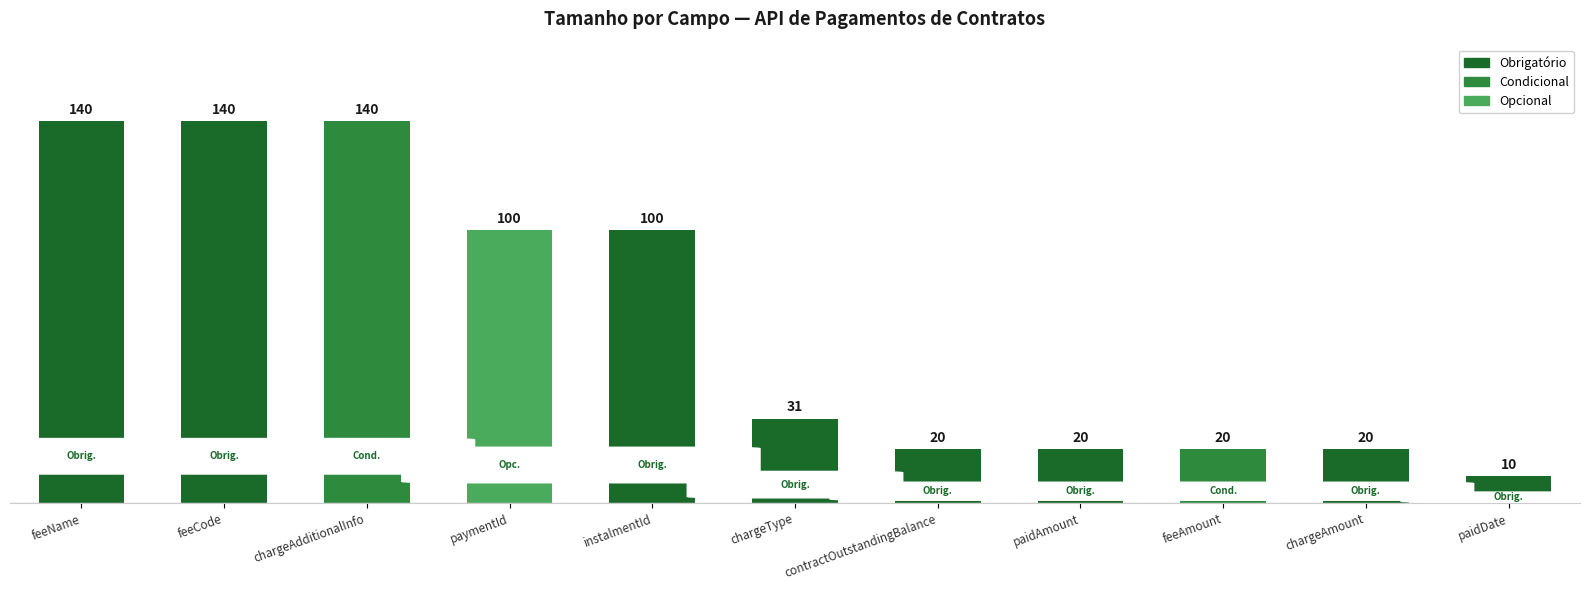

Count the number of categories in the chart.

11